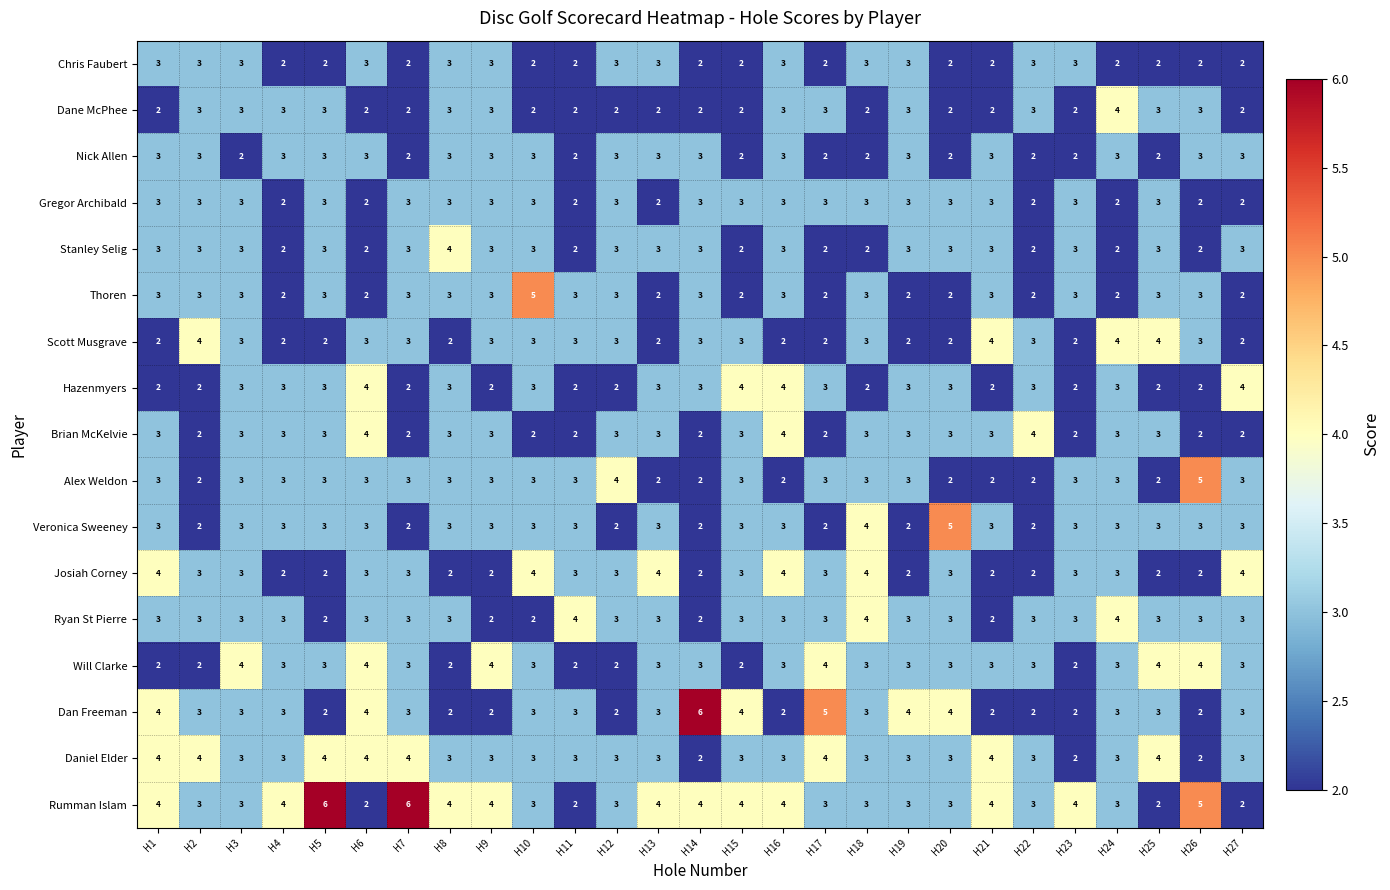

What is the approximate value of Will Clarke at H3?

4